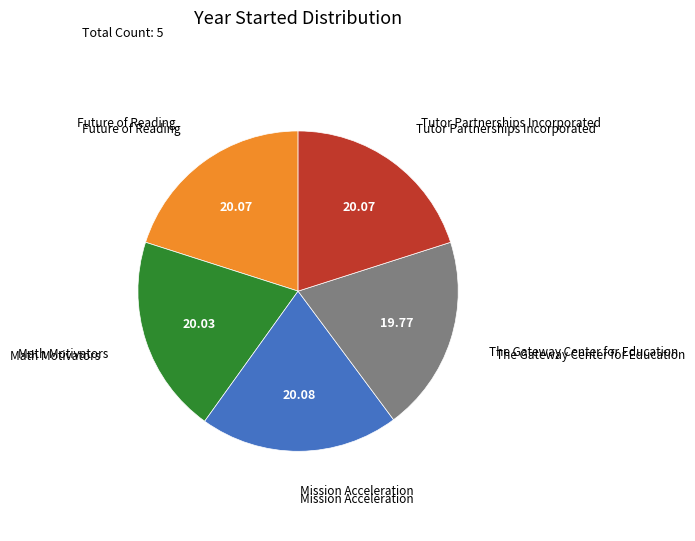

Combined, do The Gateway Center for Education and Mission Acceleration account for over 50%?

No